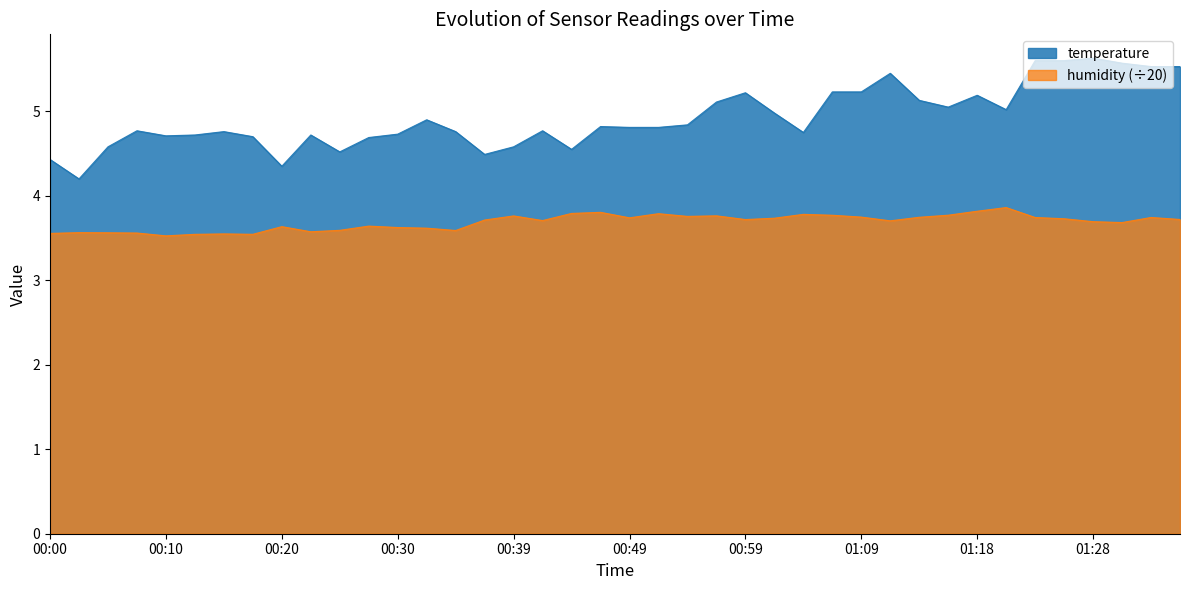

What is the sum of the temperature values at 00:27 and 00:39?

9.3